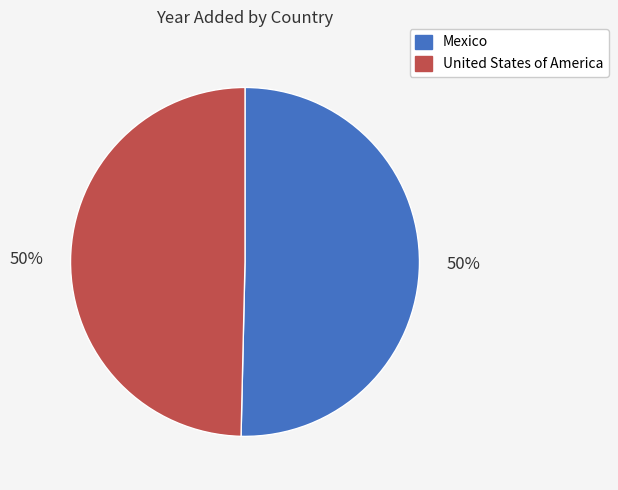

To the nearest percent, what is the combined percentage of United States of America and Mexico?

100%